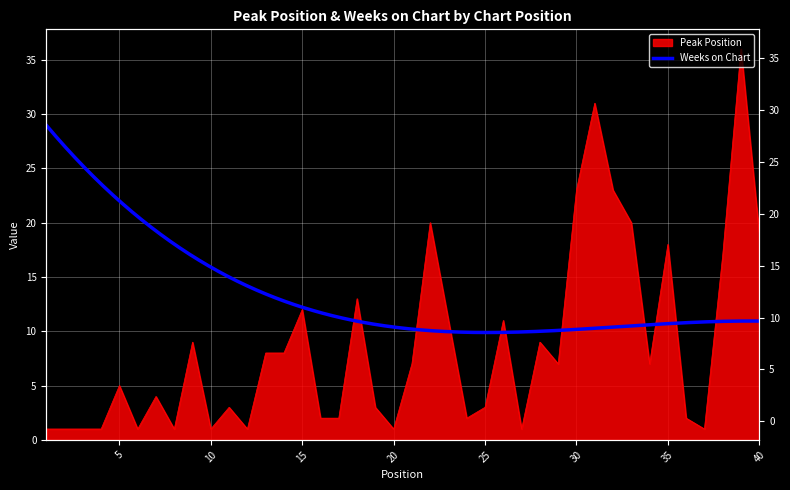

True or false: the data shows 1 at 37.

False